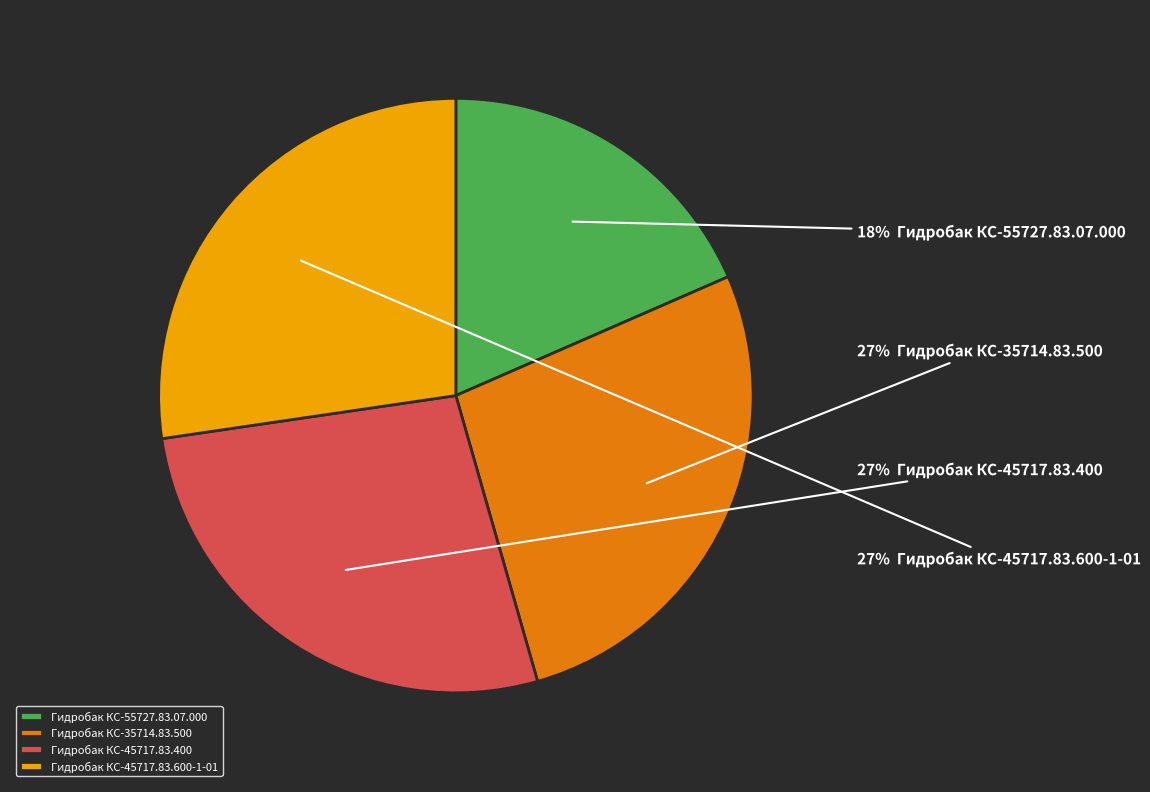

How many slices are in this pie chart?

4